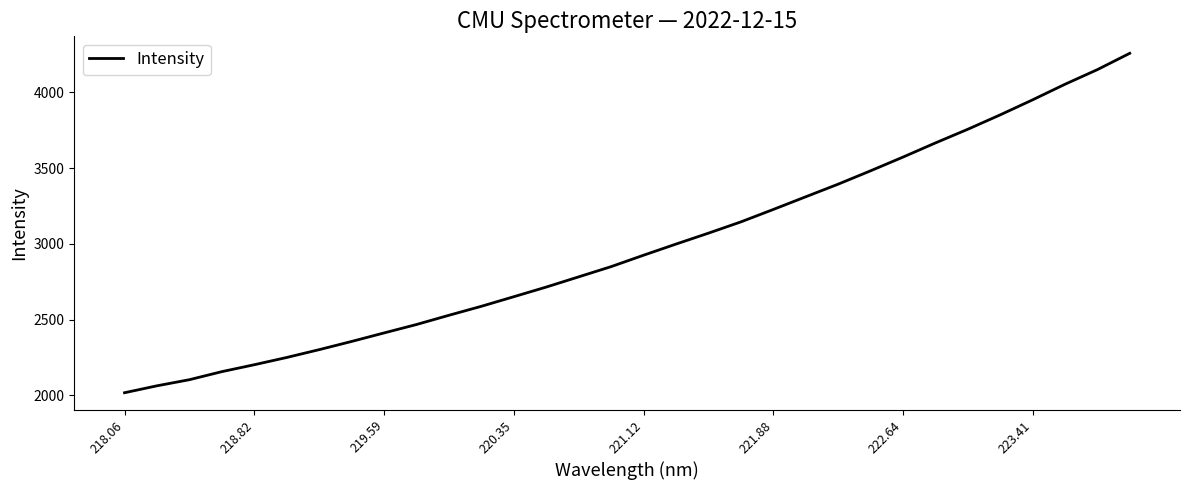

What is the maximum value shown in the chart?

4258.1